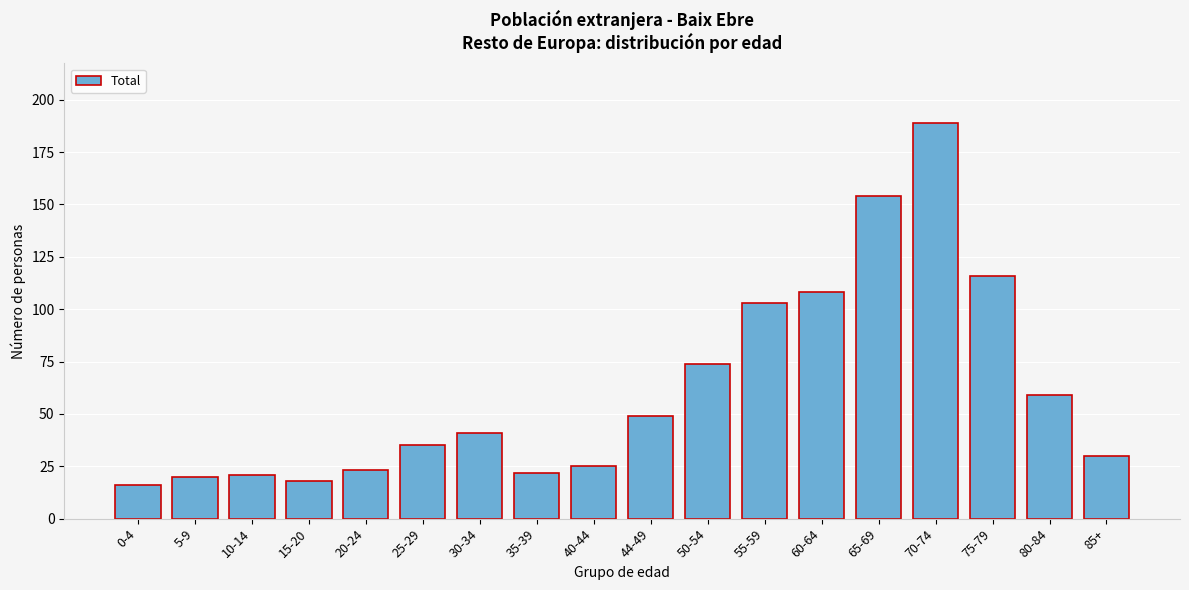

Reading right to left, extract all data points from this chart.

30	59	116	189	154	108	103	74	49	25	22	41	35	23	18	21	20	16